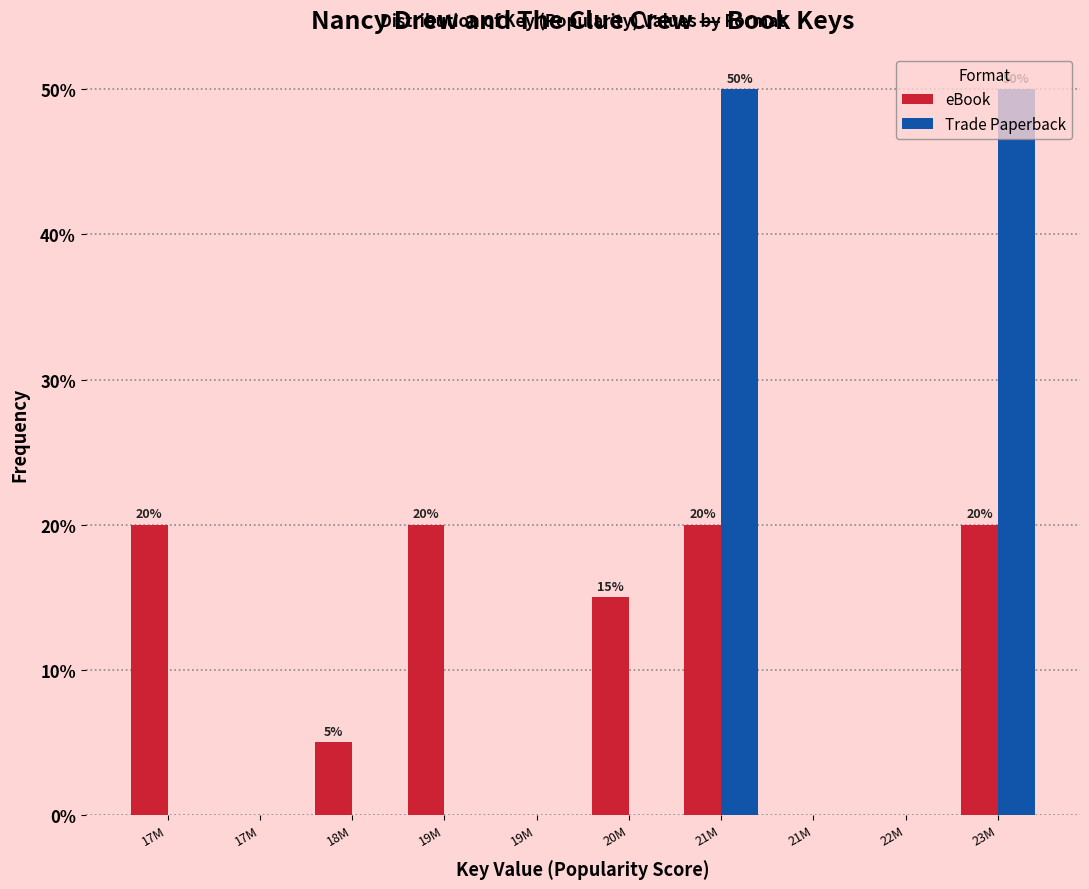

What are all the series names shown in the legend?

eBook, Trade Paperback